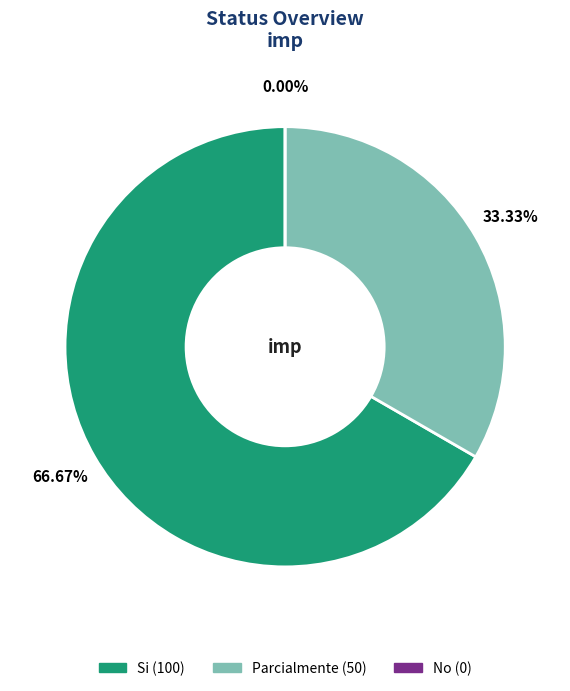

To the nearest percent, what is the difference between the largest and smallest slice percentages?

67%